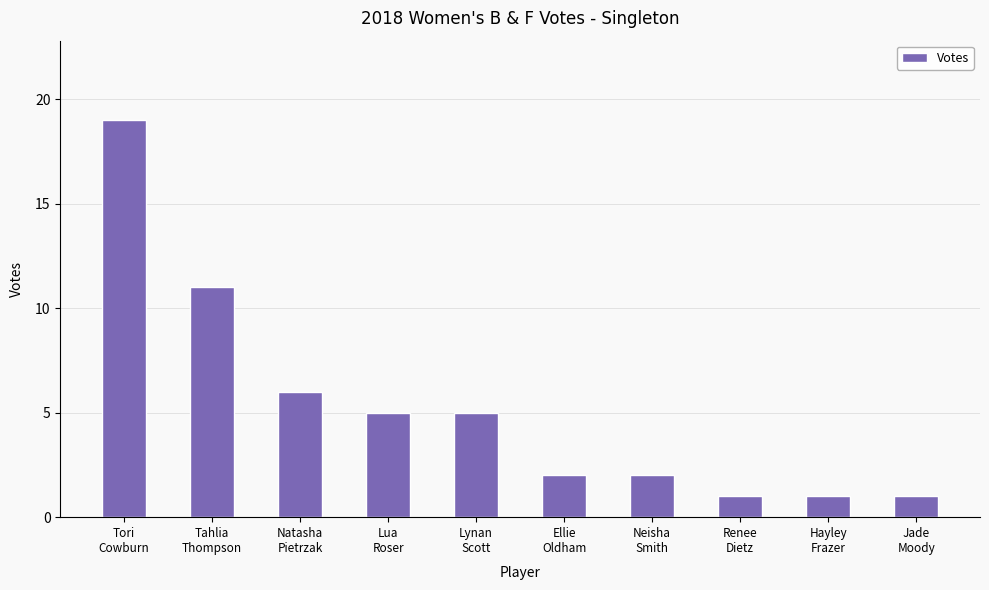

What is the difference between the maximum and minimum values?

18